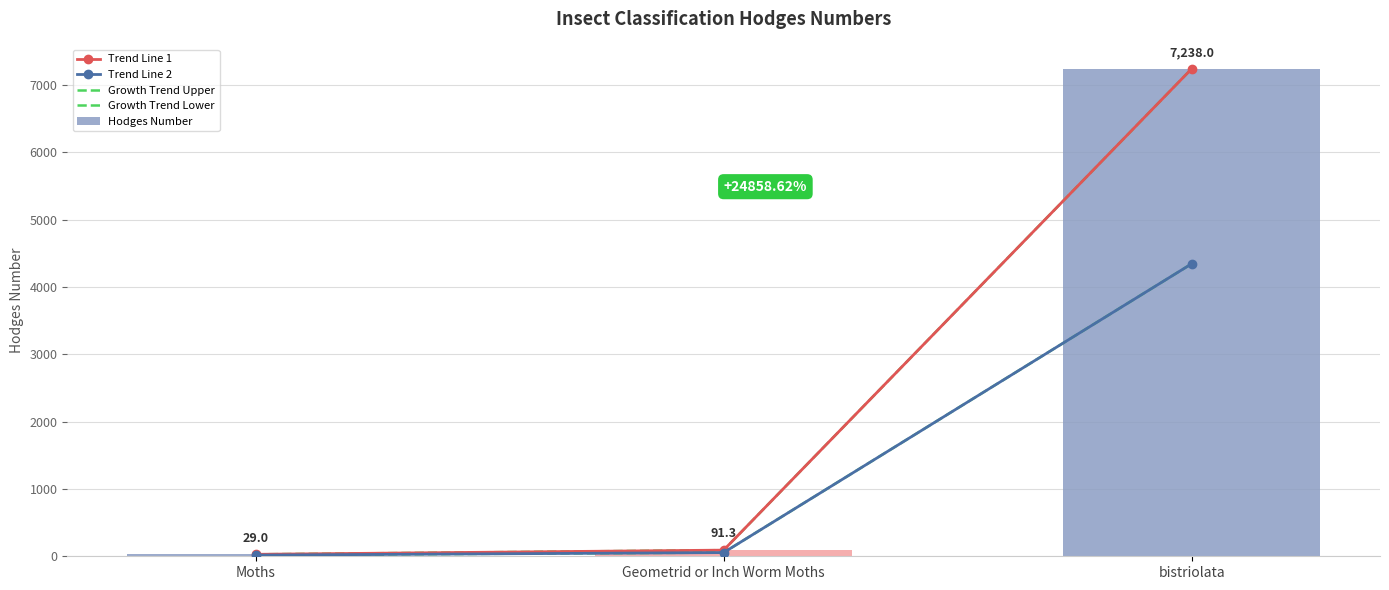

What is the sum of the Hodges Number values at Geometrid or Inch Worm Moths and Moths?

120.3